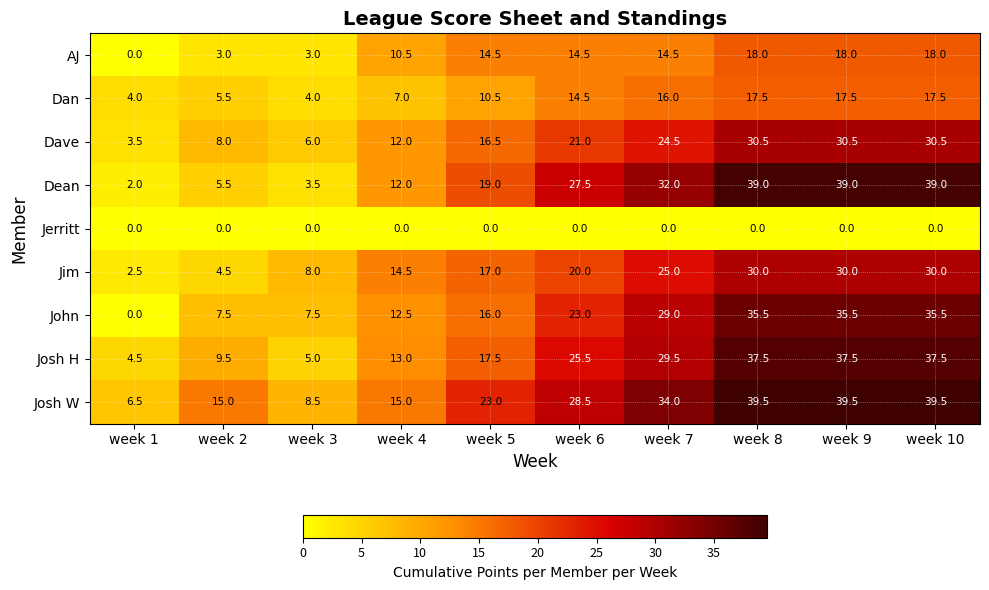

Which series has the largest range (max minus min)?

Dean